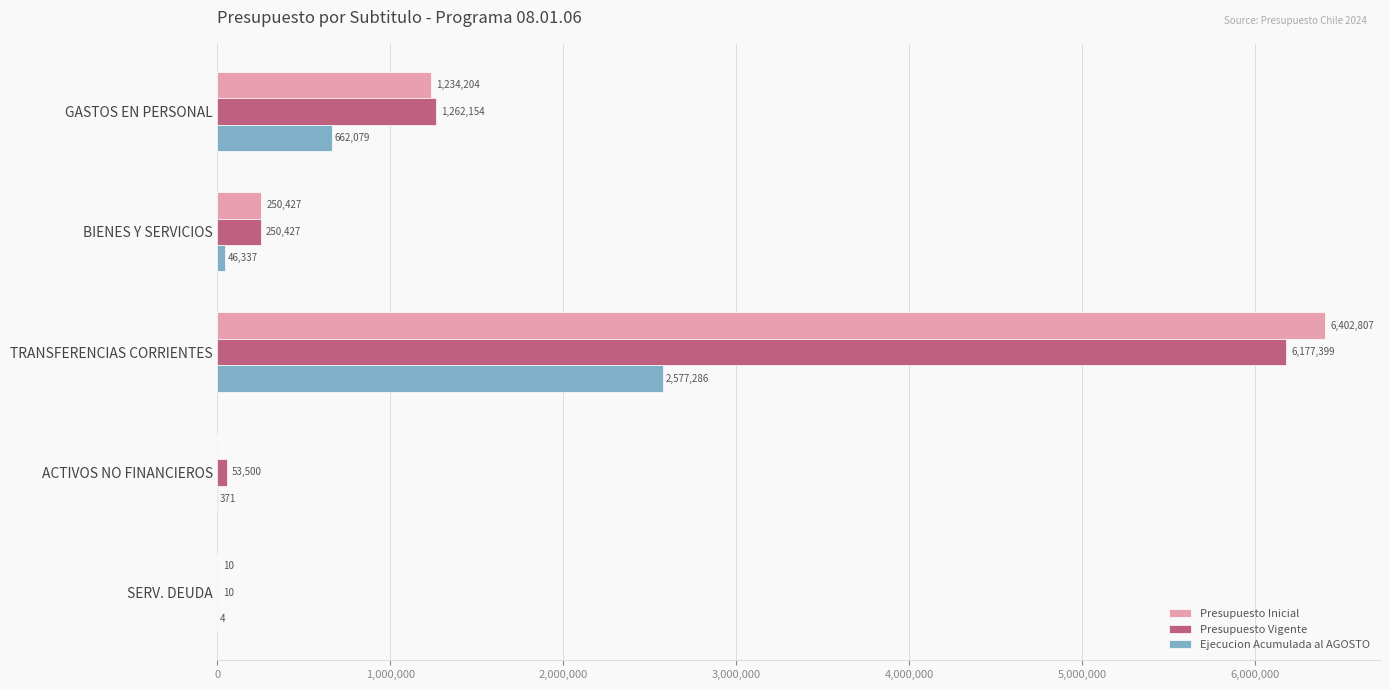

Between TRANSFERENCIAS CORRIENTES and SERV. DEUDA, which series saw the biggest shift?

Presupuesto Inicial